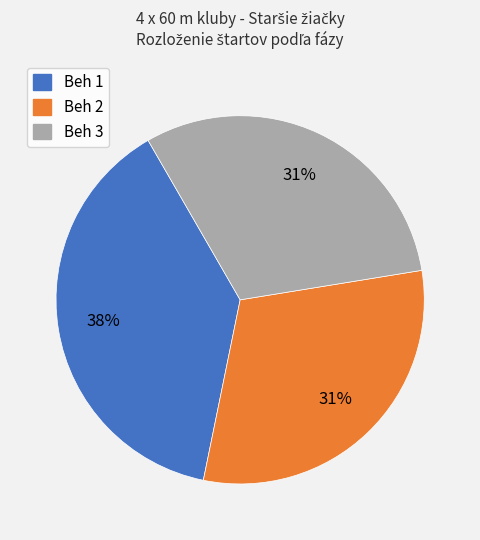

True or false: Beh 3 accounts for 38% of the total.

False